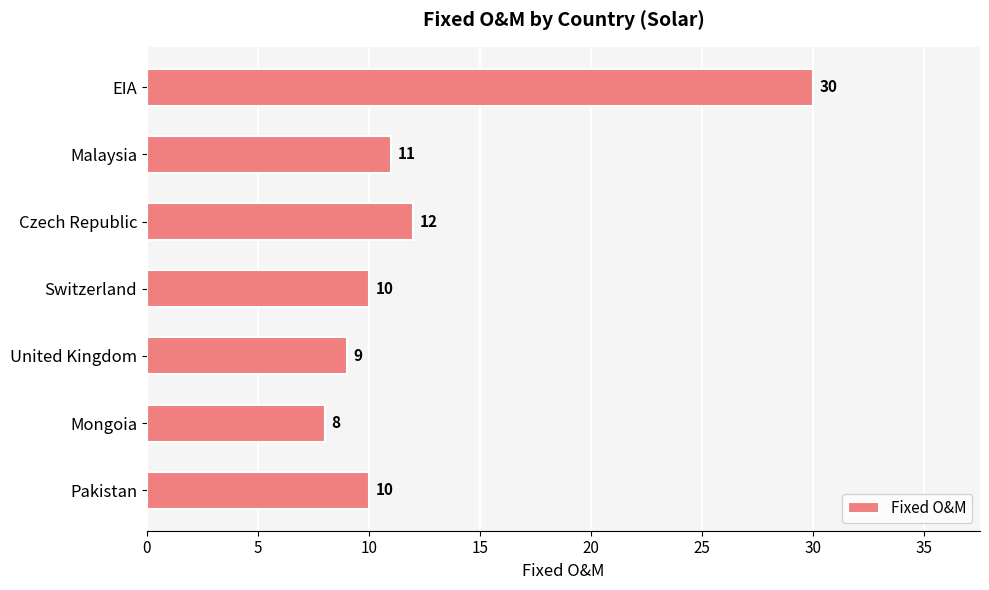

Which label corresponds to the largest value in the chart?

EIA